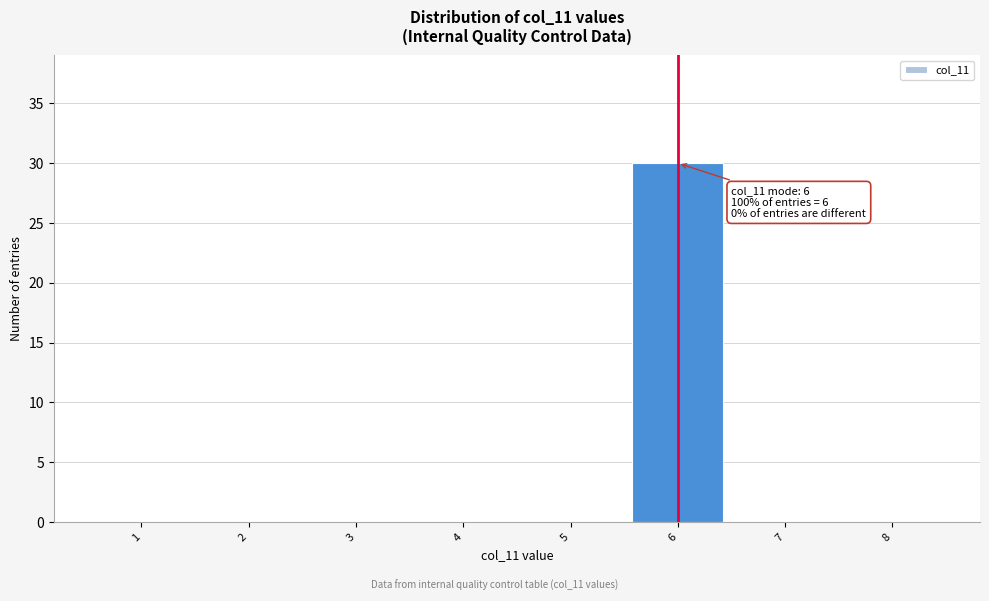

Over which range of the x-axis is the bar tallest?

5.5 to 6.5